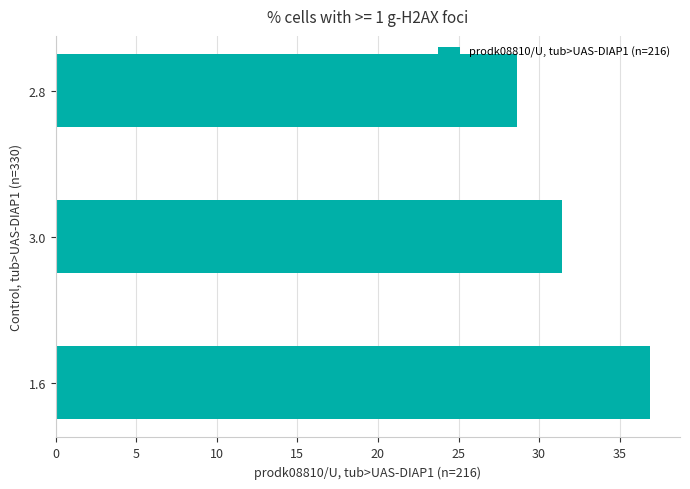

Reading top to bottom, transcribe all the data shown in this chart.

28.6	31.4	36.9